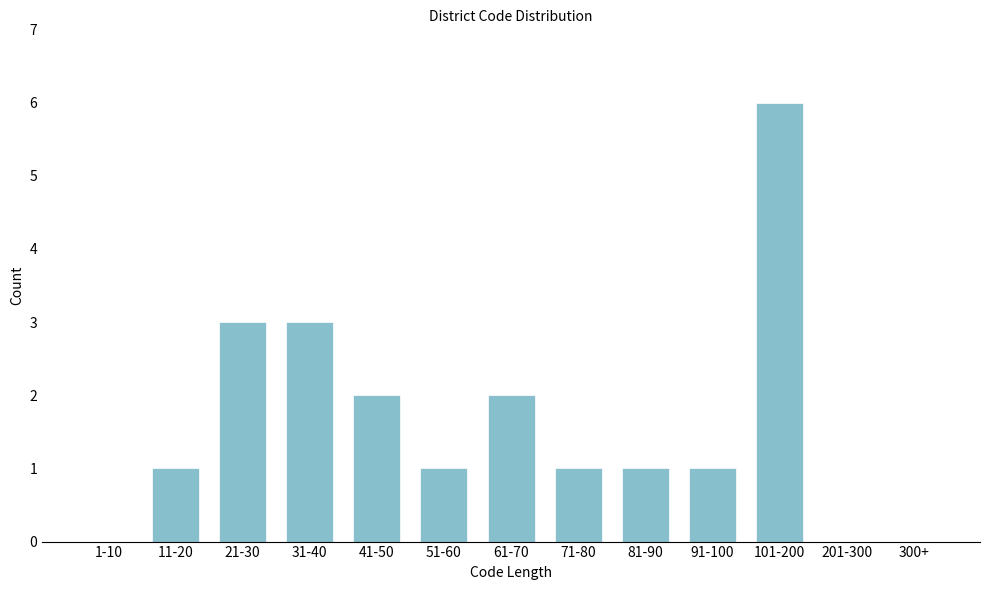

Reading left to right, what are all the values shown in this chart?

1-10=0	11-20=1	21-30=3	31-40=3	41-50=2	51-60=1	61-70=2	71-80=1	81-90=1	91-100=1	101-200=6	201-300=0	300+=0